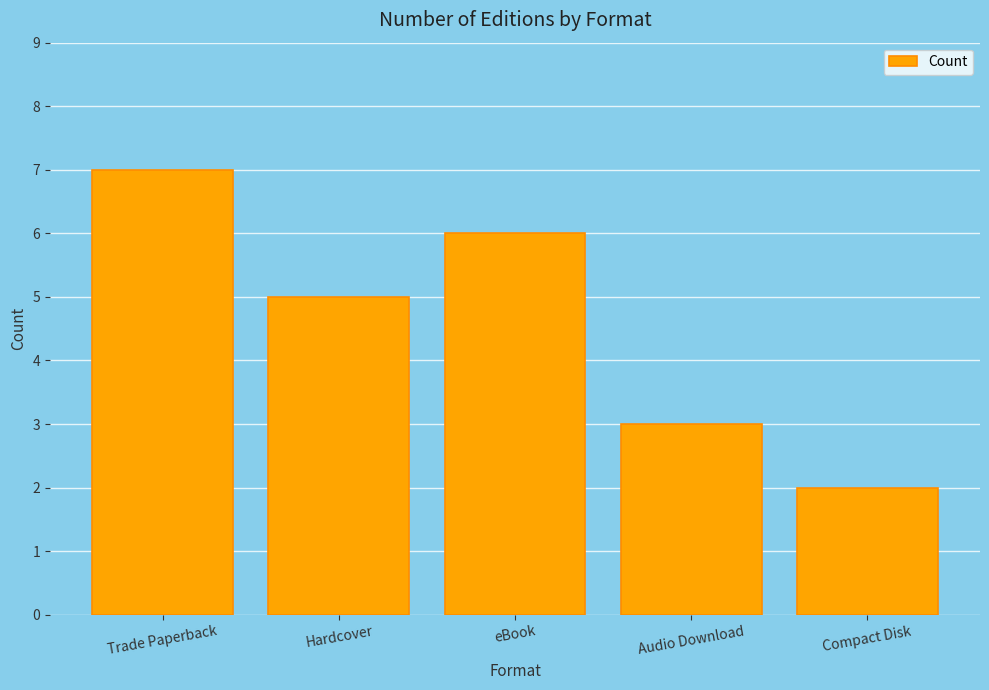

What is the average value?

5